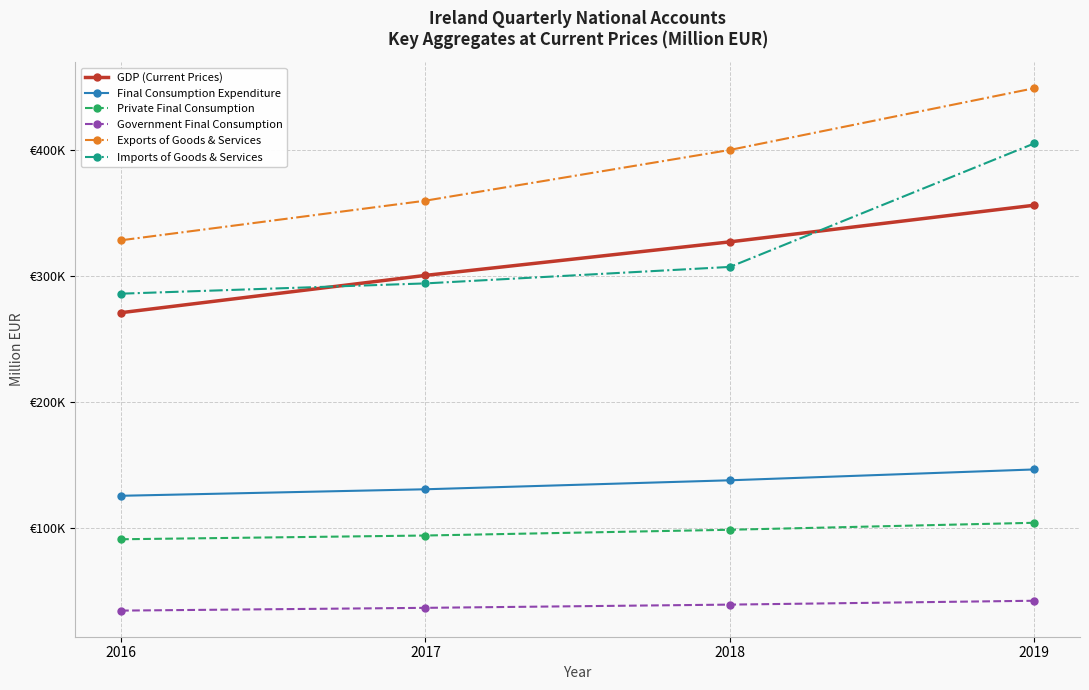

True or false: Exports of Goods & Services has a value of 359654.9 at 2017.

True